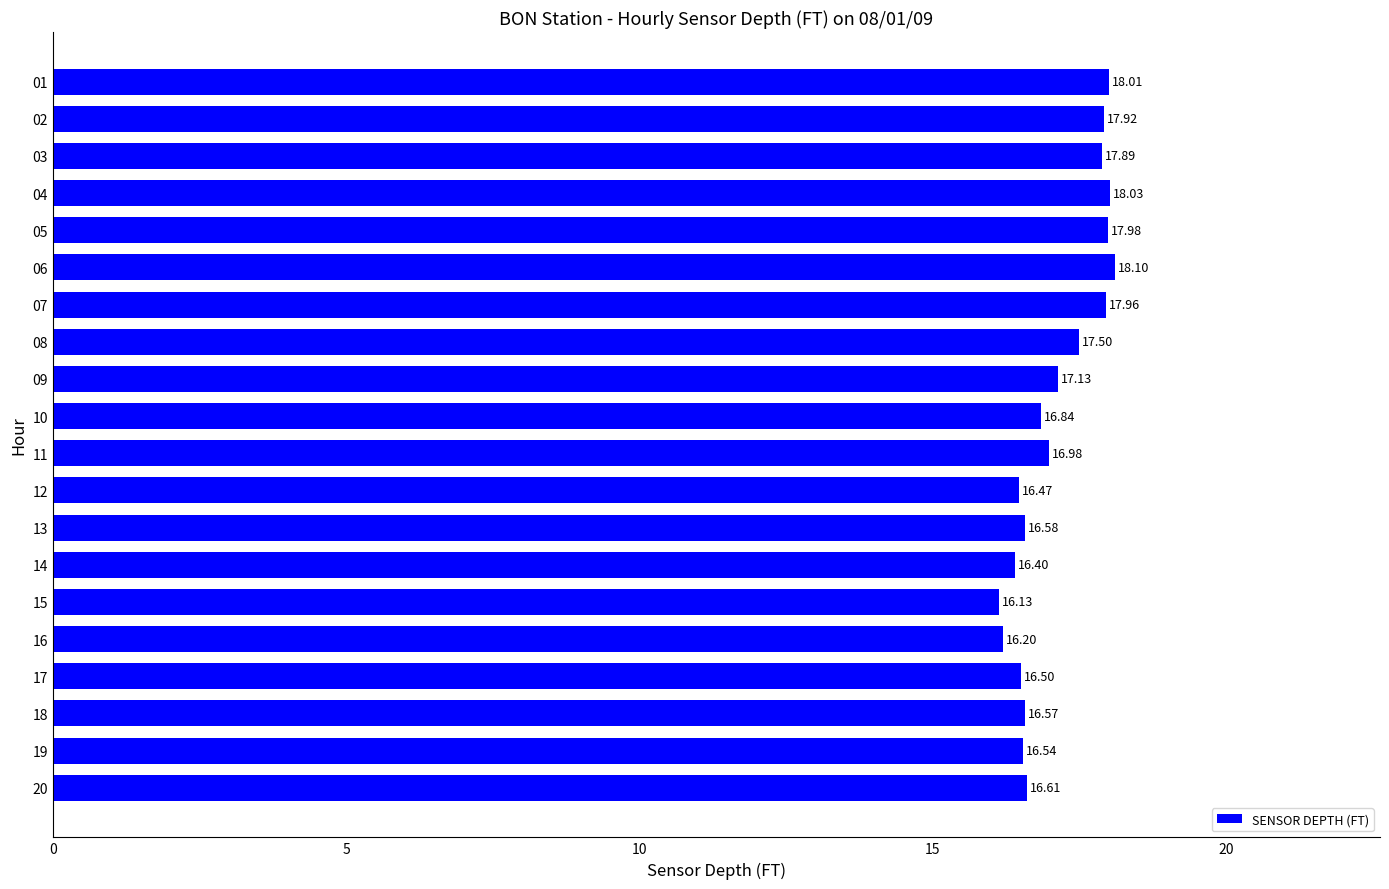

List the labels in order of value, largest first.

06, 04, 01, 05, 07, 02, 03, 08, 09, 11, 10, 20, 13, 18, 19, 17, 12, 14, 16, 15